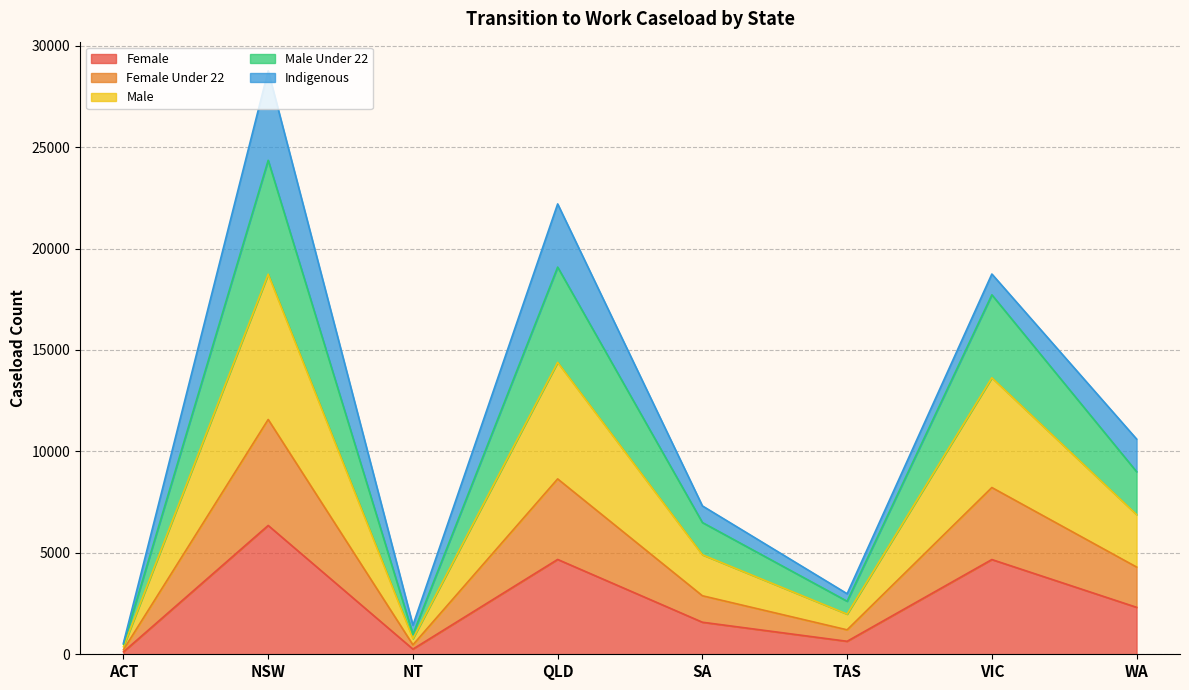

Does the chart display data point markers on the line(s)?

No